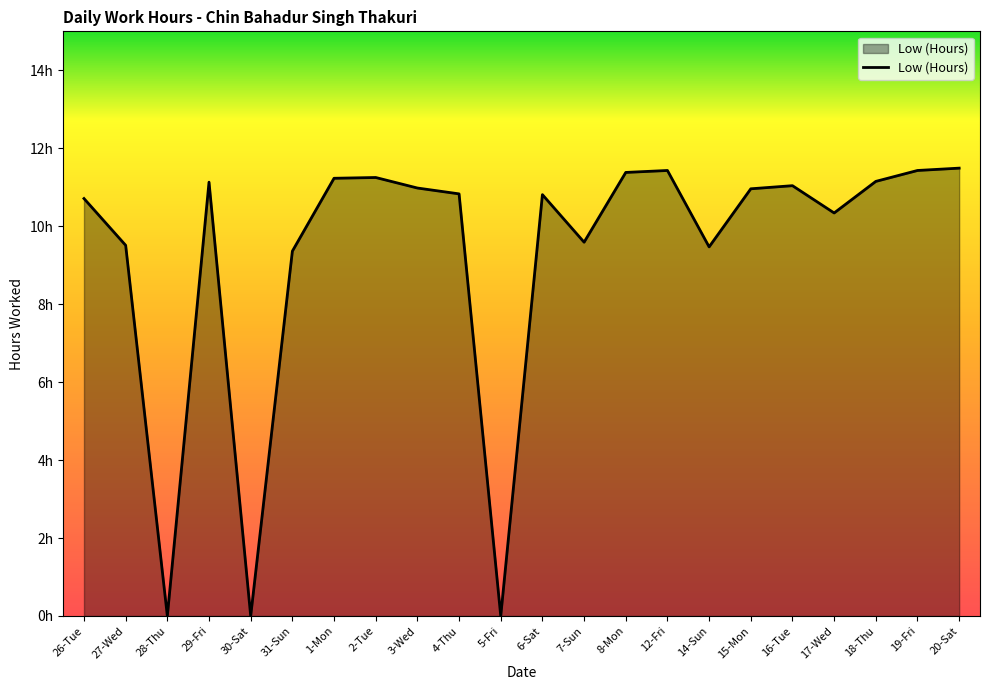

What is the change in value from 12-Fri to 14-Sun?

-2.0